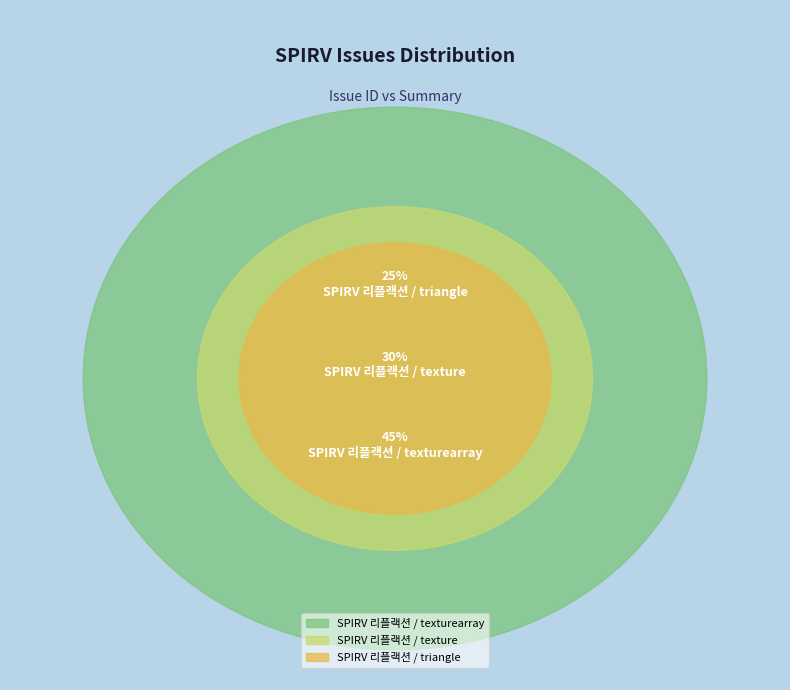

Which slice is the smallest?

SPIRV 리플랙션 / triangle